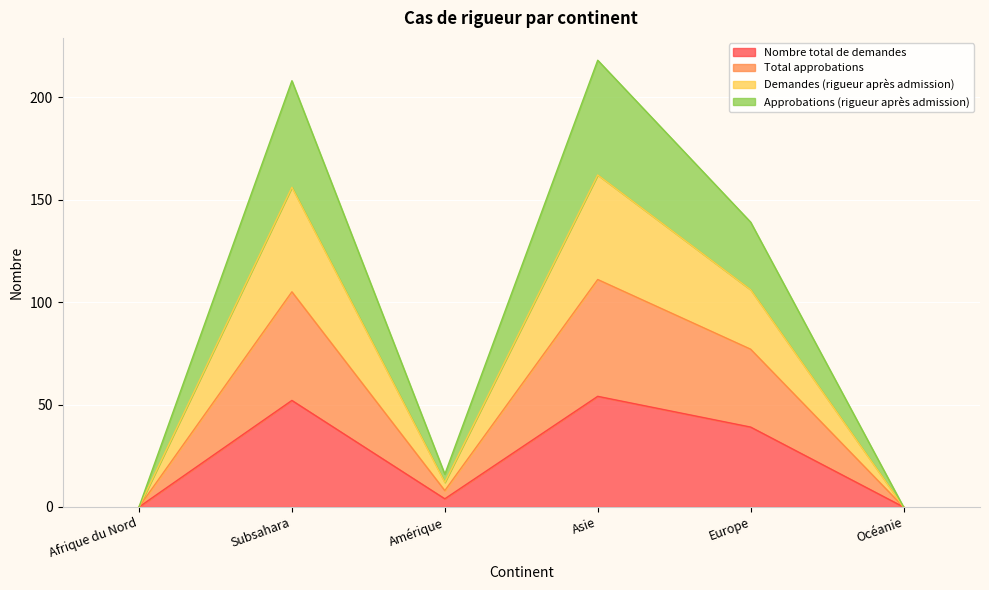

True or false: Total approbations and Approbations (rigueur après admission) cross at least once.

False